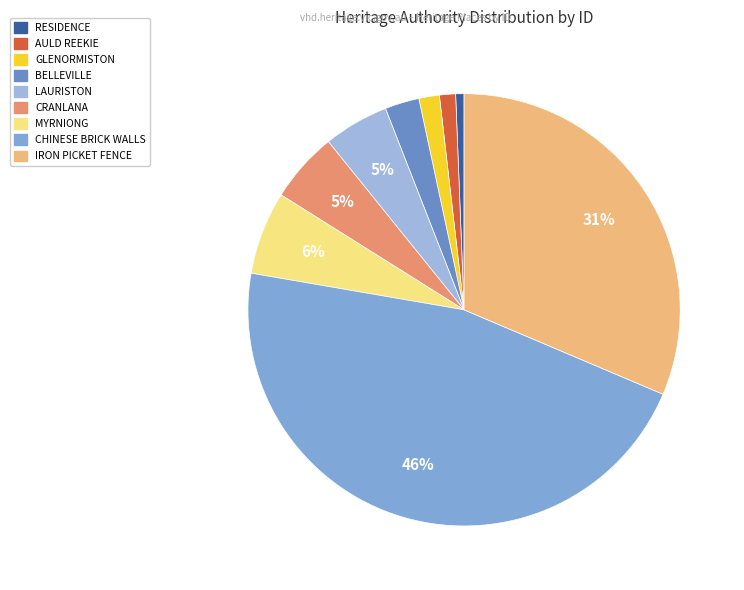

To the nearest percent, what is the difference between the IRON PICKET FENCE and GLENORMISTON slice percentages?

30%